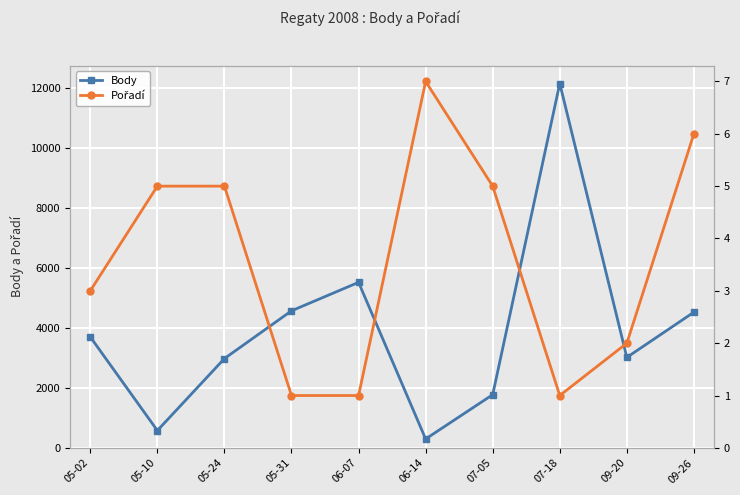

True or false: Body and Pořadí intersect in this chart.

False